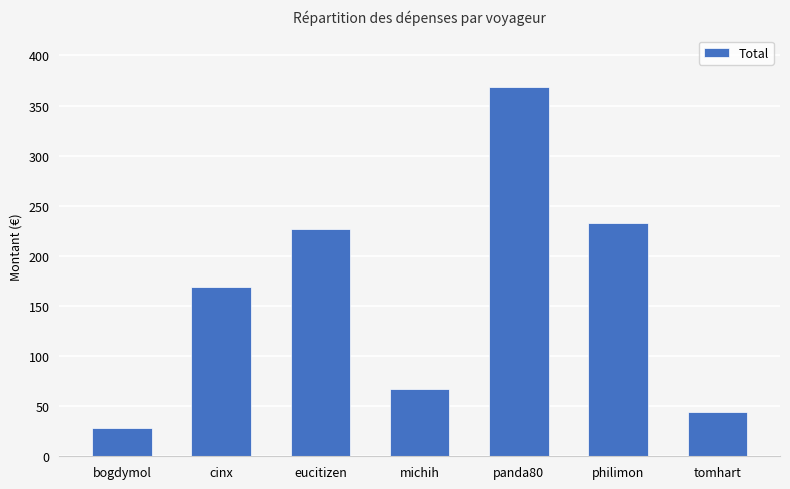

What is the value of the 2nd bar from the left?

169.1